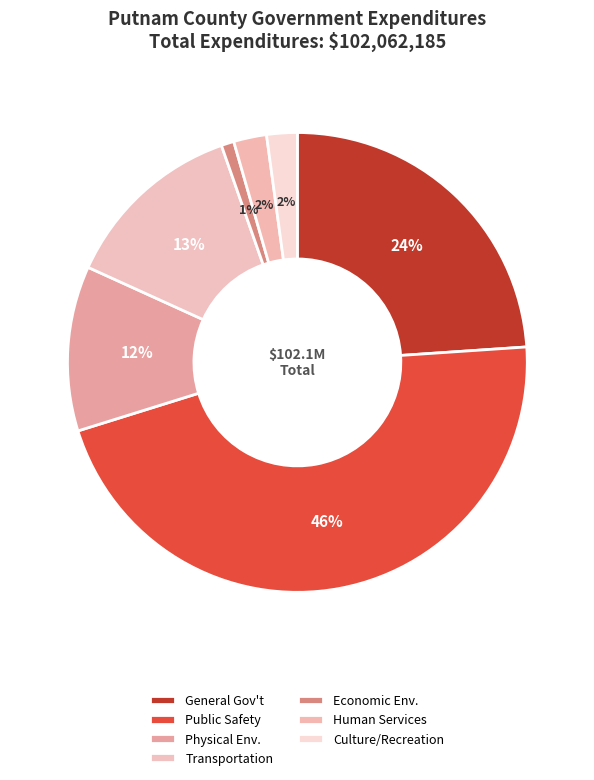

To the nearest percent, what is the difference between the largest and smallest slice percentages?

45%